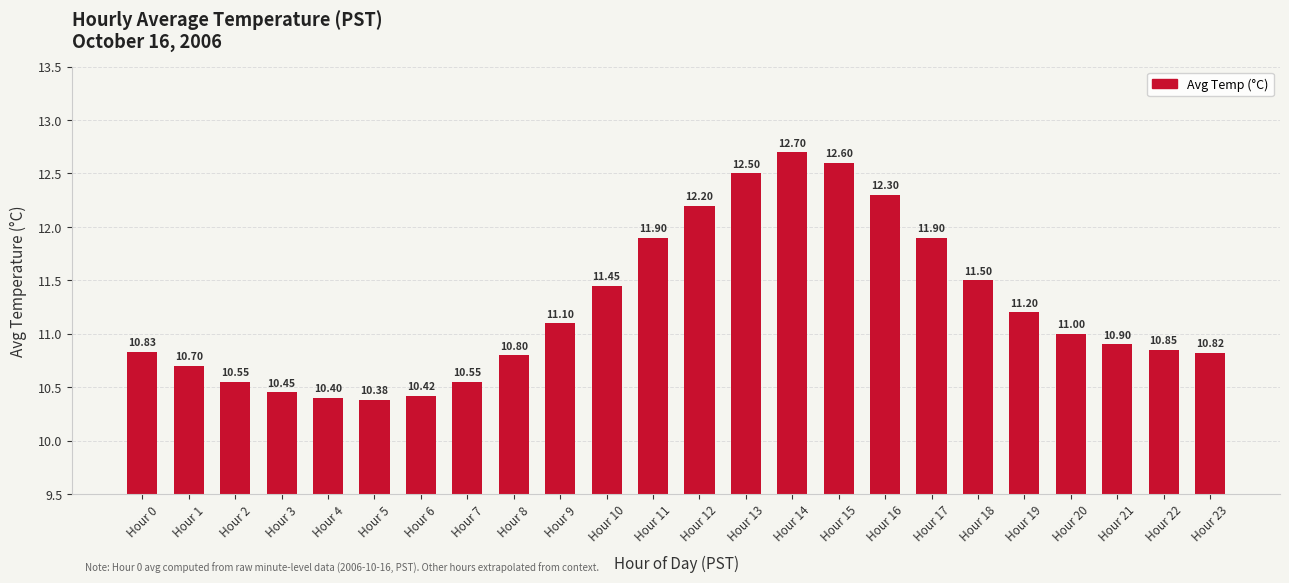

What is the sum of the values at Hour 15 and Hour 19?

23.8